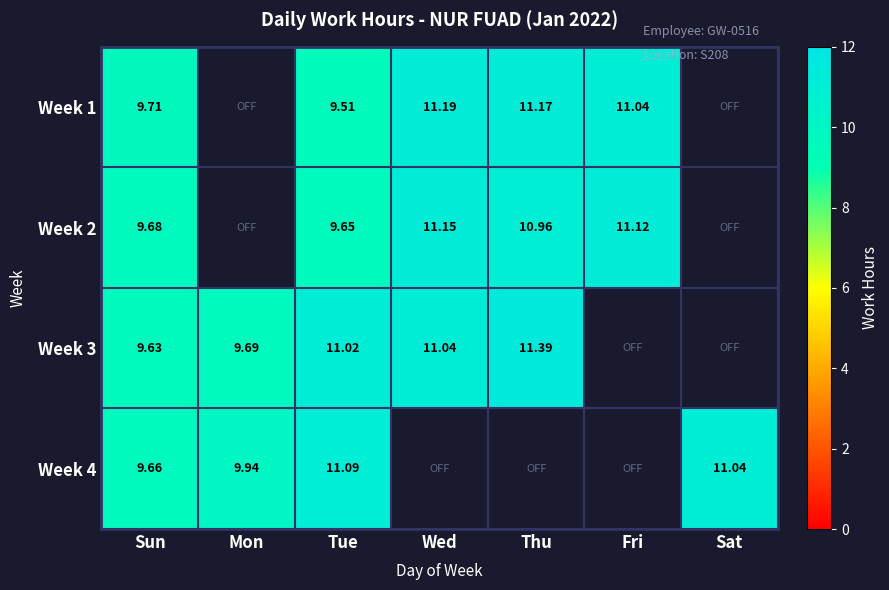

Is the value of Week 4 at Sat greater than the value of Week 1 at Thu?

No